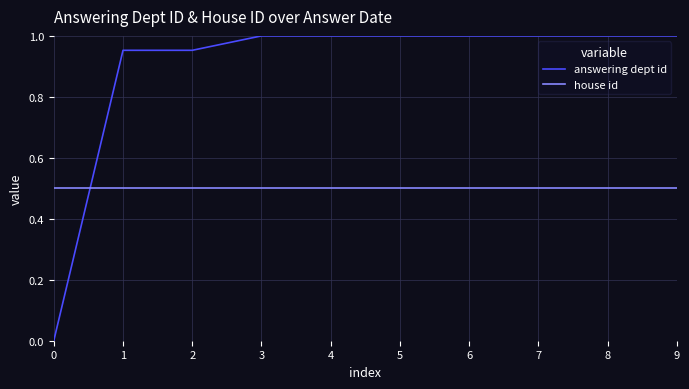

Rank the series by their average value, from highest to lowest.

answering dept id, house id